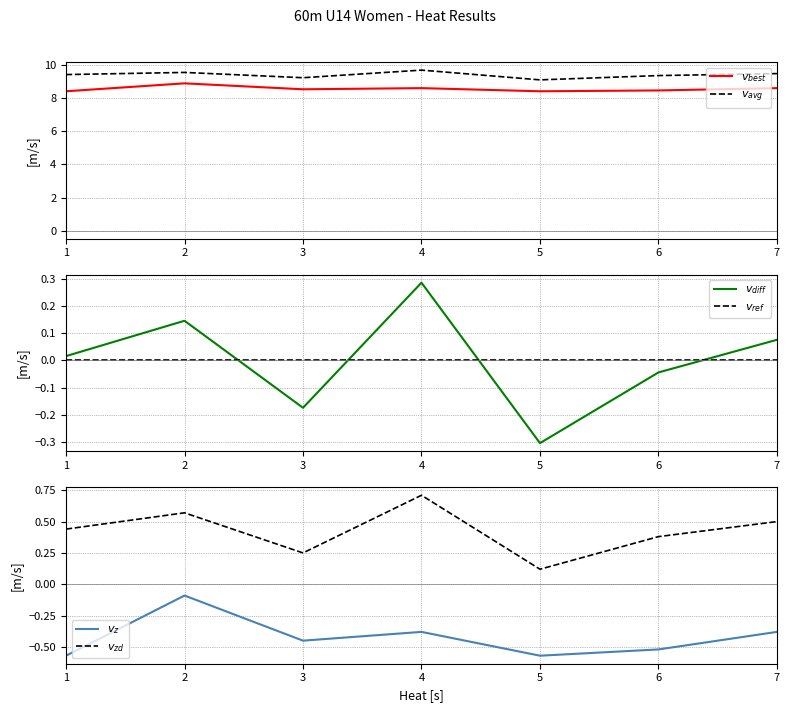

Count the number of data series in this chart.

6